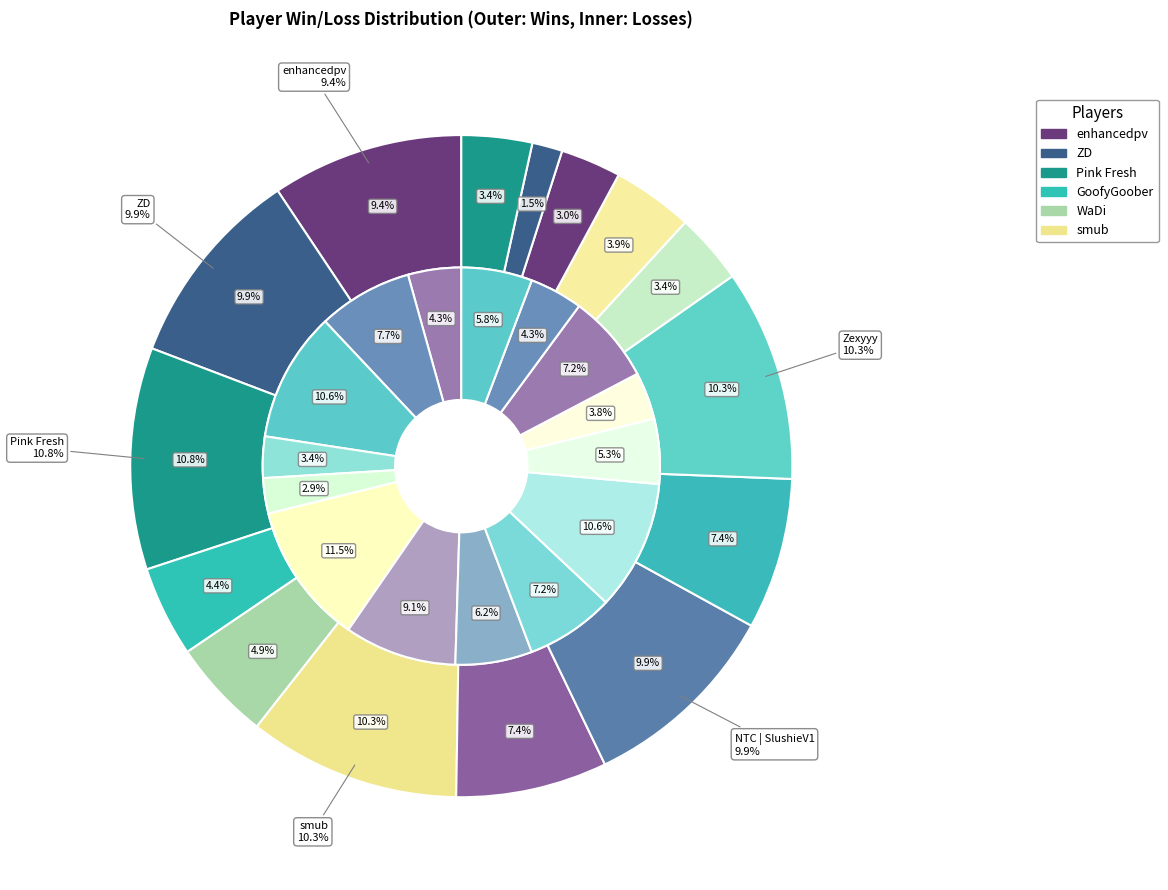

To the nearest percent, what is the combined percentage of smub and Zexyyy?

21%